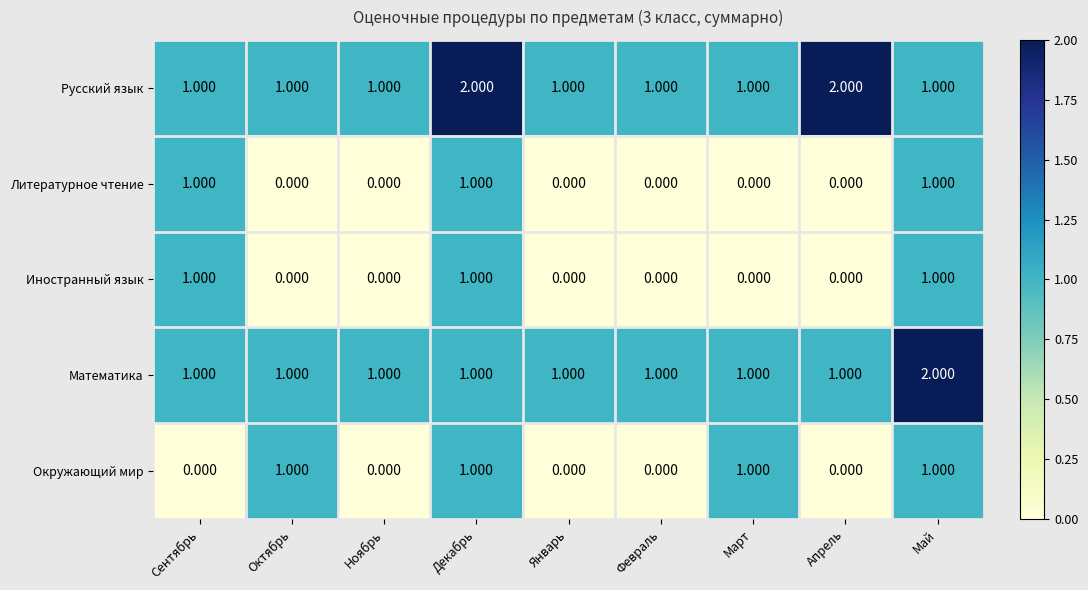

Which series has the largest total across all categories?

Русский язык